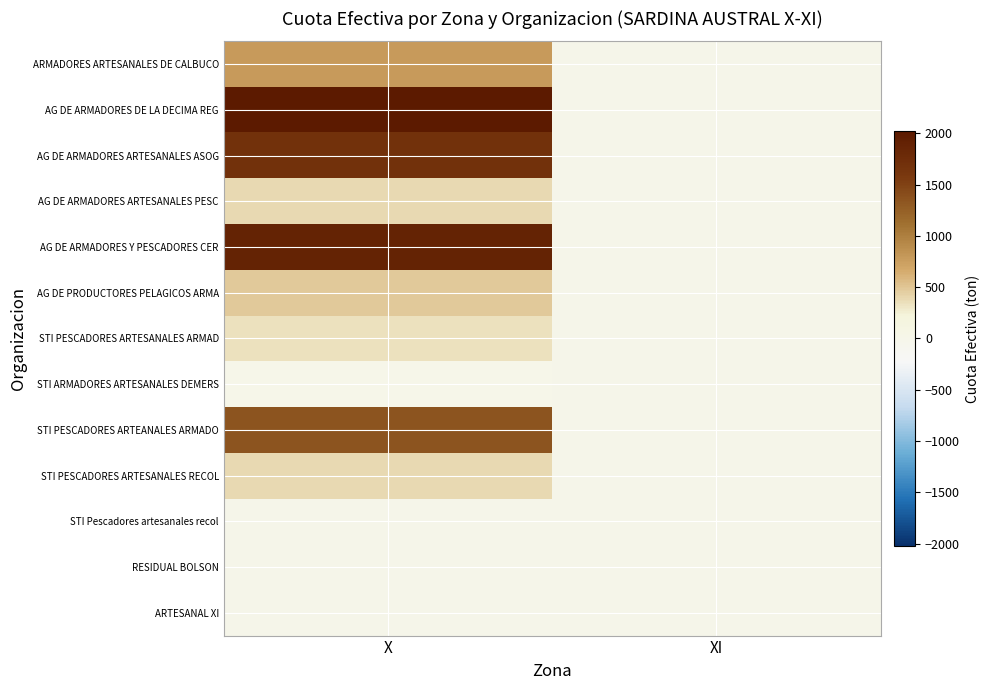

Which has a higher value, XI or X?

X